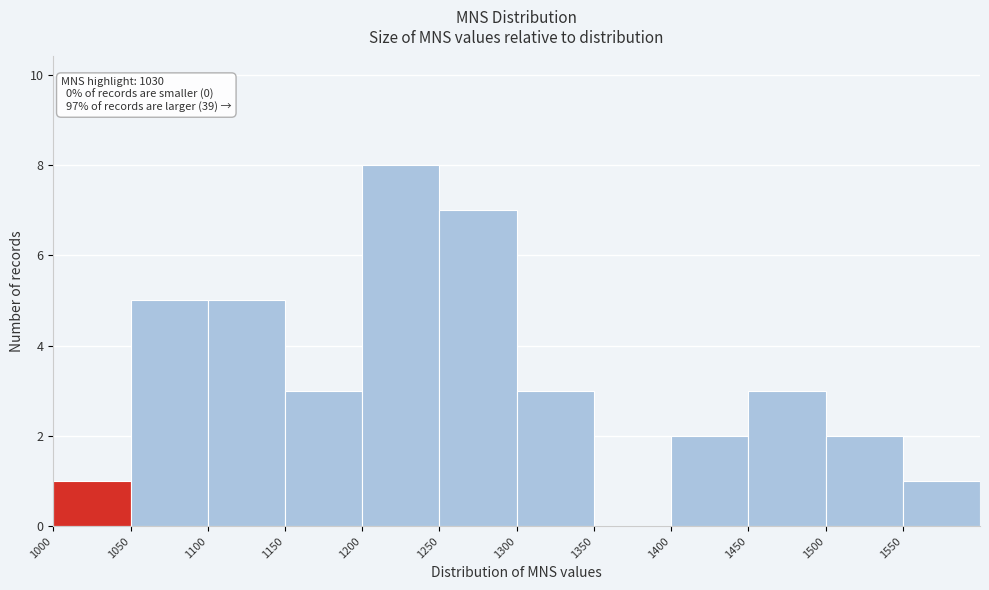

Which range on the x-axis has the tallest bar?

1200 to 1250